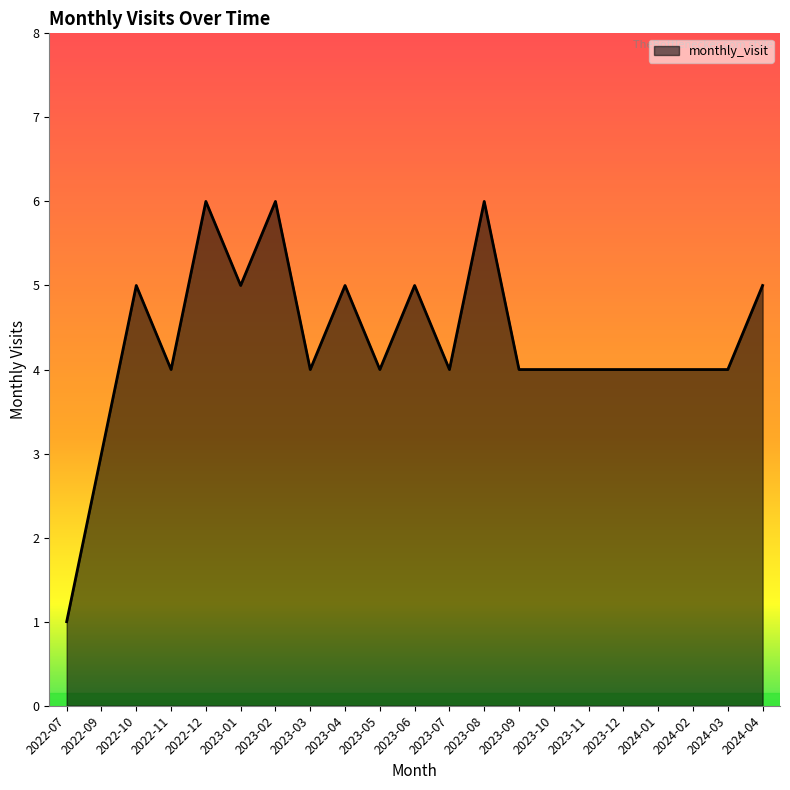

What is the difference between the maximum and minimum values?

5